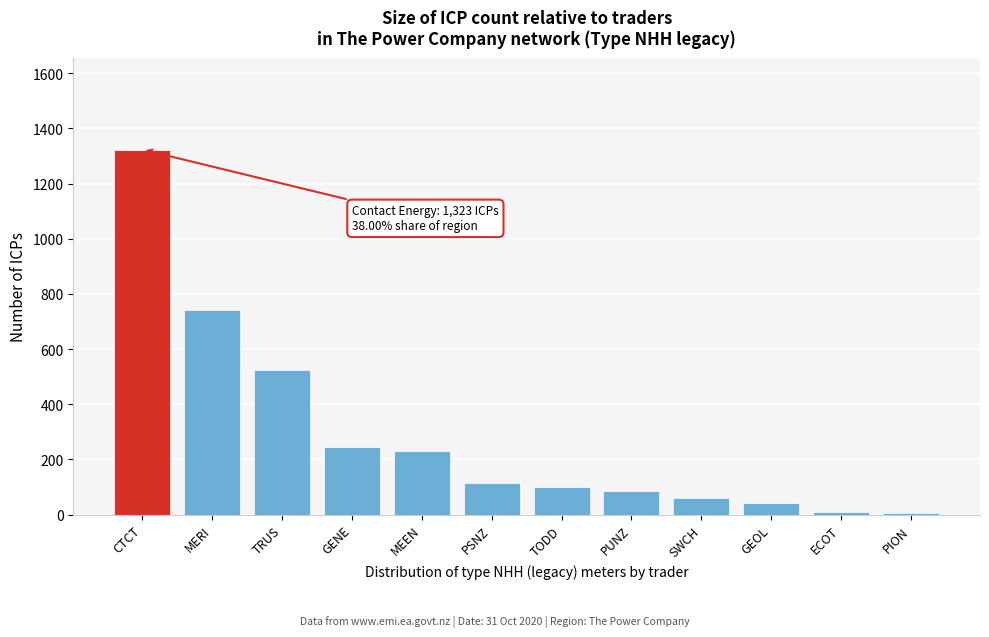

What is the ratio of the value at MERI to the value at PUNZ?

8.6